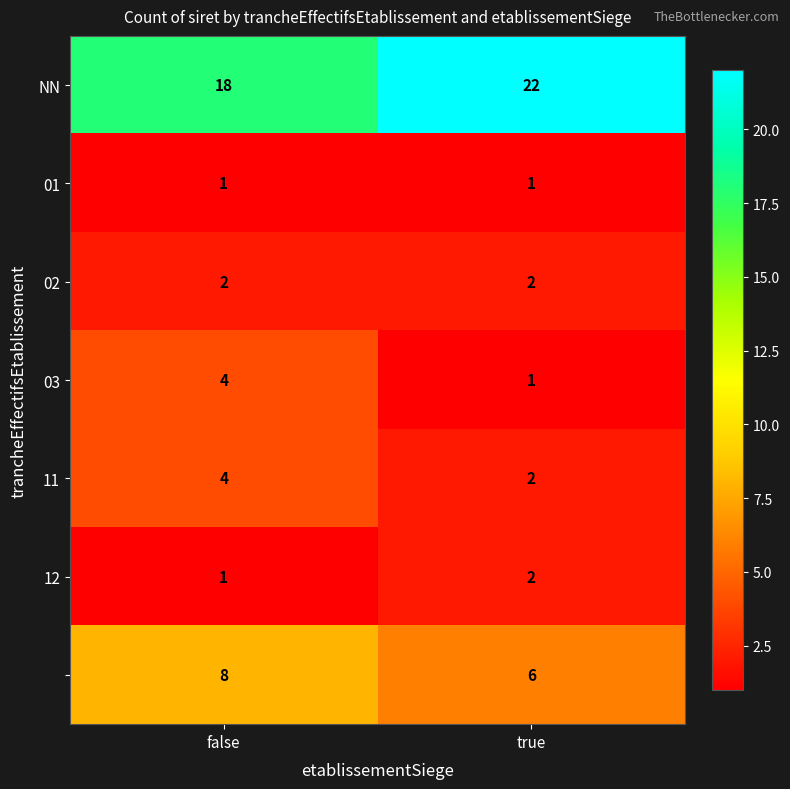

What is the difference between the highest and lowest values at false?

17